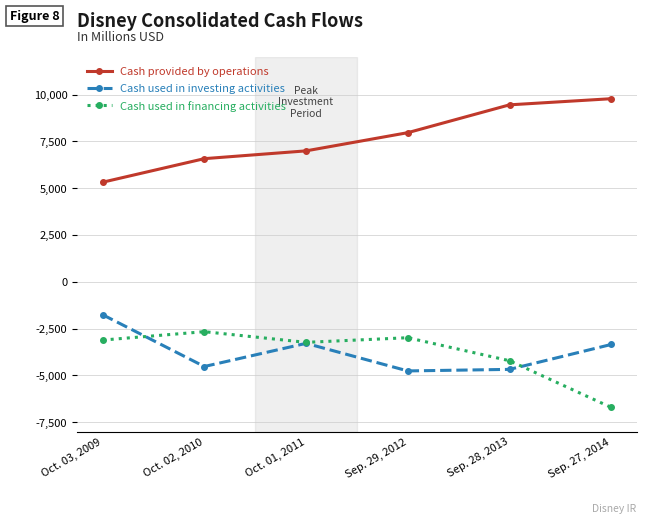

What is the total value across all series at Oct. 02, 2010?

-608